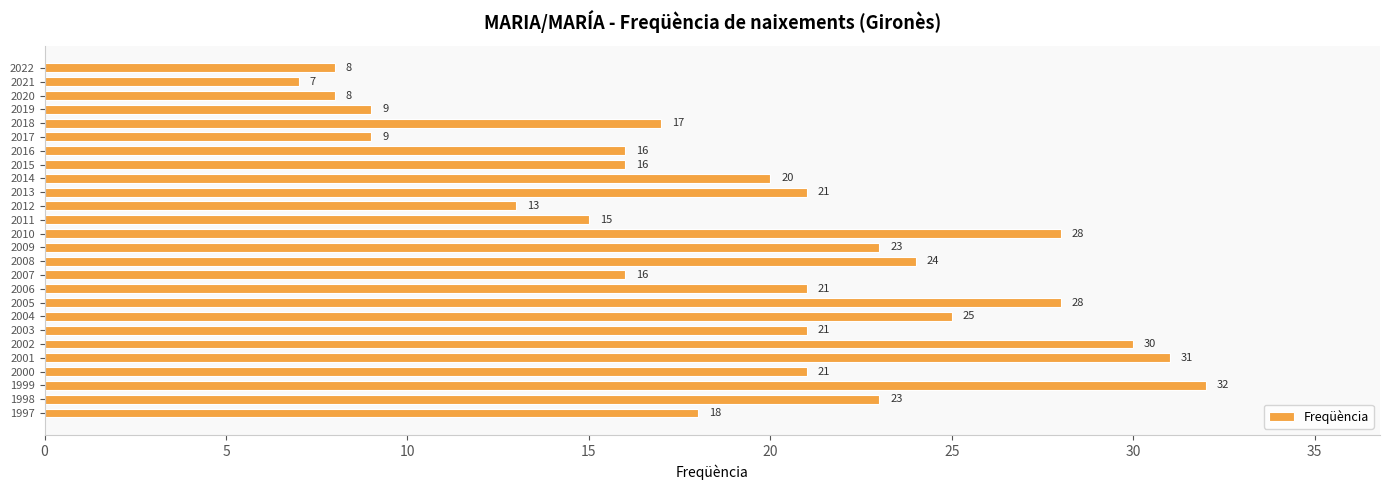

What is the ratio of the value at 2020 to the value at 2006?

0.4